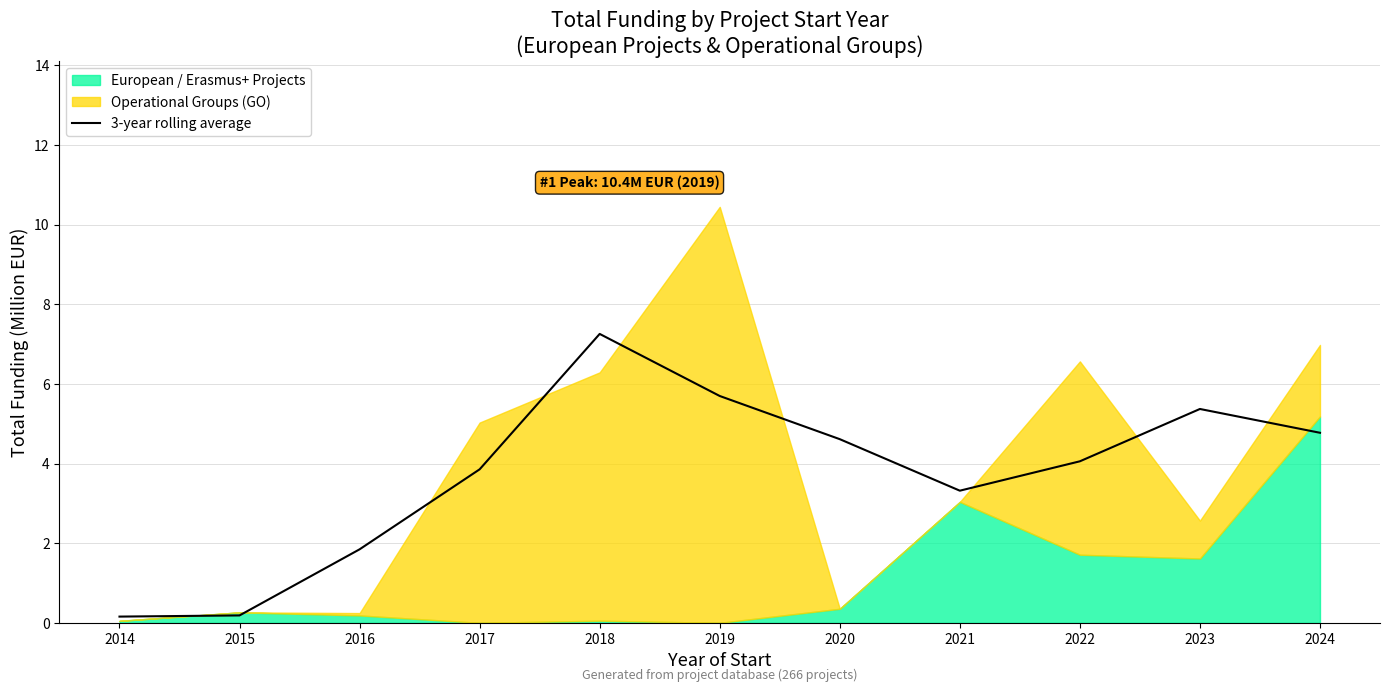

List the labels in order of value, largest first.

2018, 2019, 2023, 2024, 2020, 2022, 2017, 2021, 2016, 2015, 2014